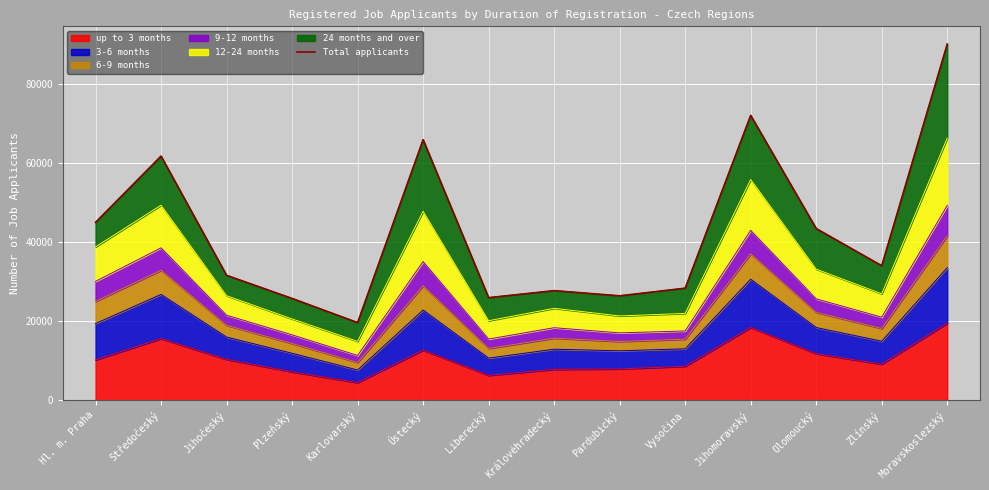

What is the value of the 3rd point from the left?

31551